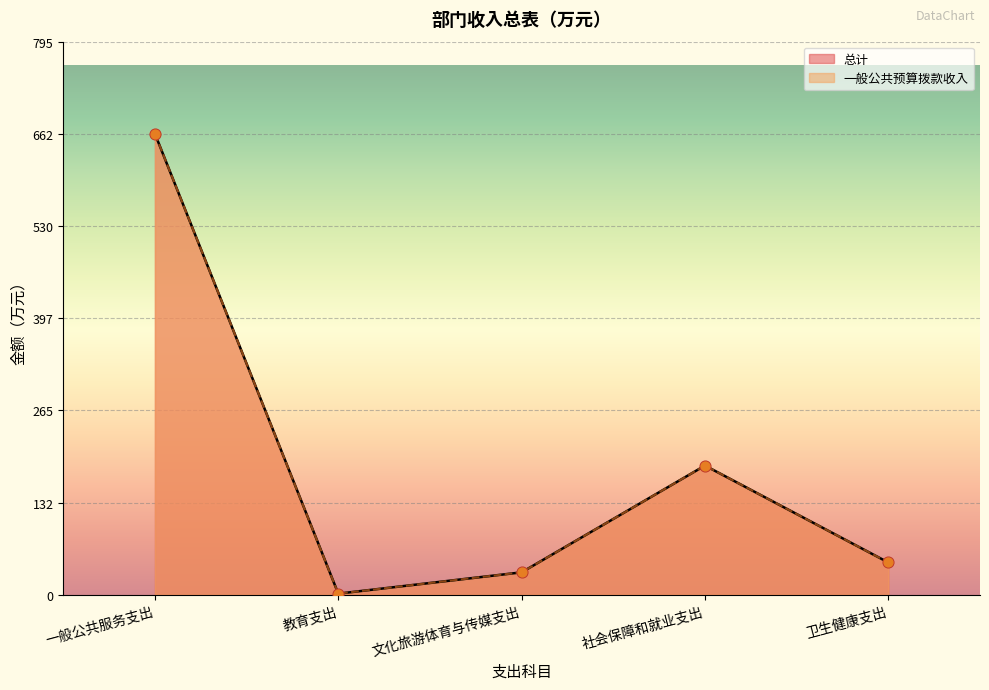

At which category is the sum across all series the highest?

一般公共服务支出